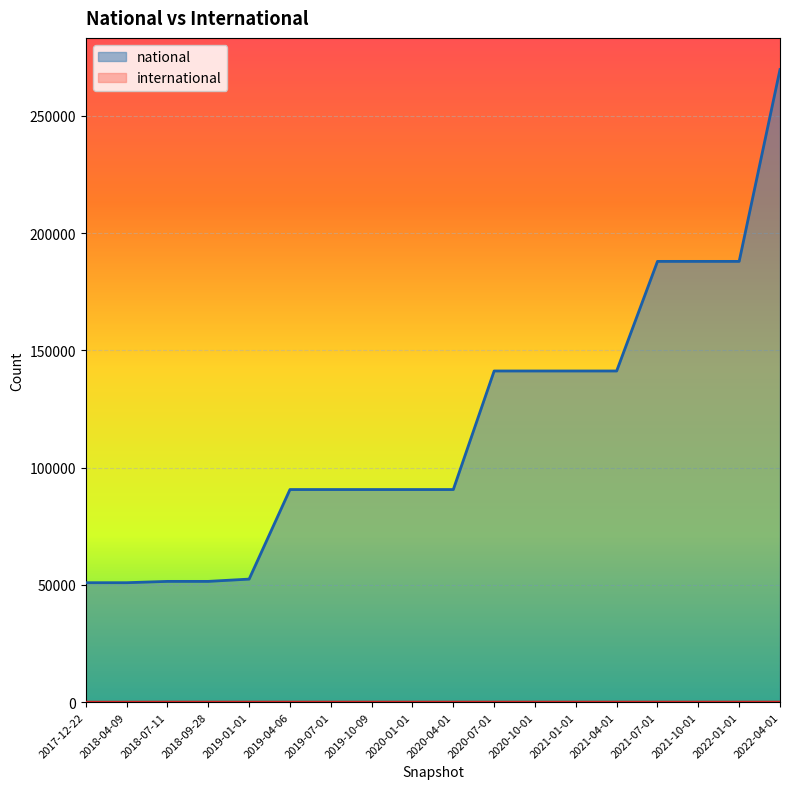

At which category does the chart reach its minimum across all series?

2017-12-22